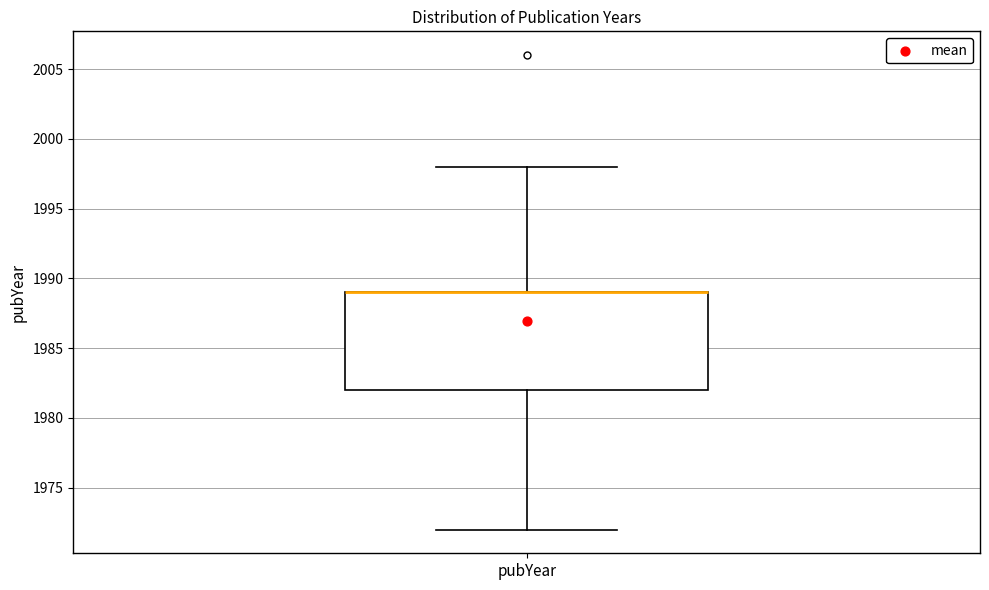

Transcribe this box plot: give where the median line is, the range the box spans, and where the two whiskers end, as read against the y-axis. The values are not printed on the chart, so give them approximately, as read against the axis.

median 1989 (drawn on the box's upper edge), box 1982 to 1989, whiskers 1972 to 1998